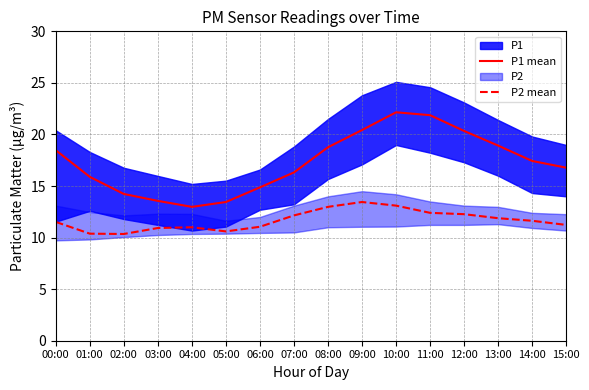

Which label corresponds to the largest value in the chart?

10:00